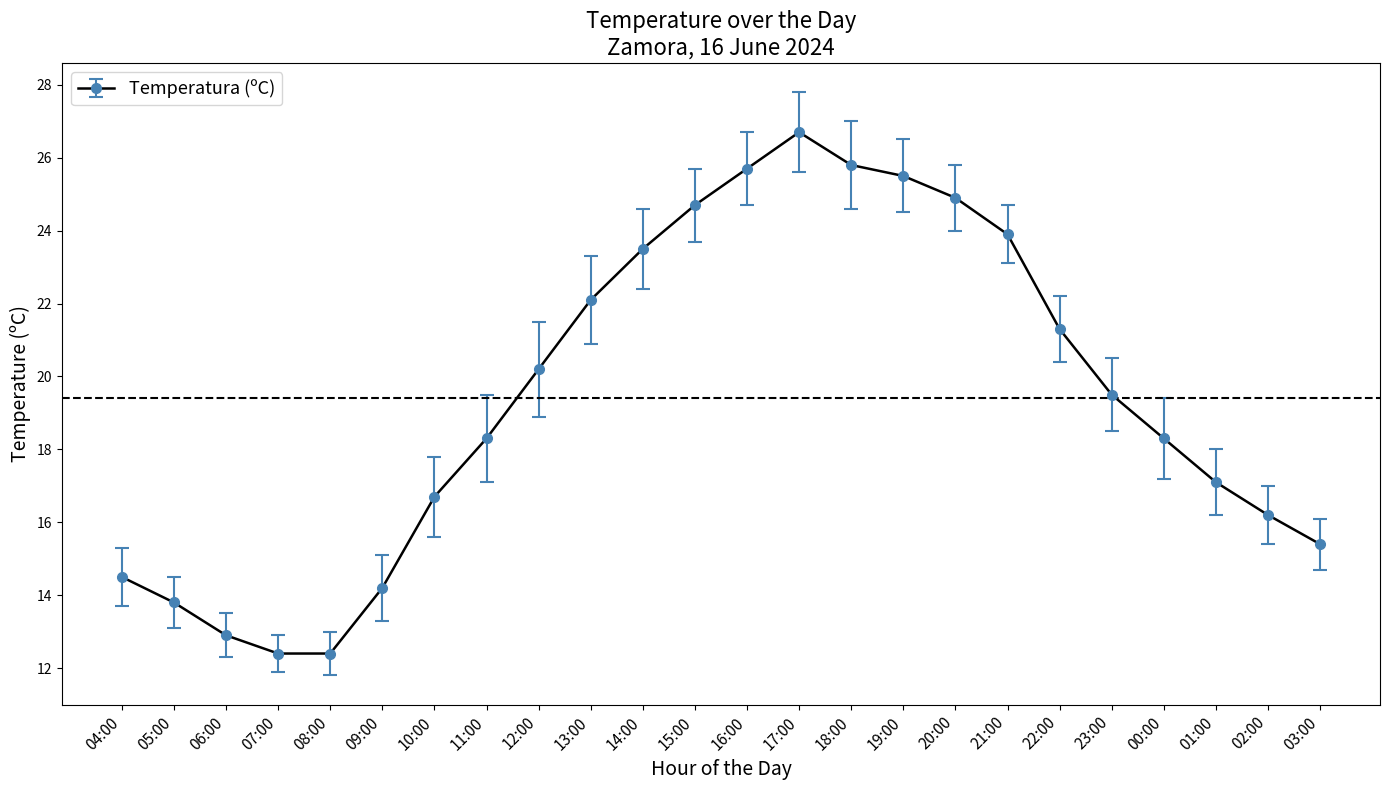

Which label corresponds to the largest value in the chart?

17:00